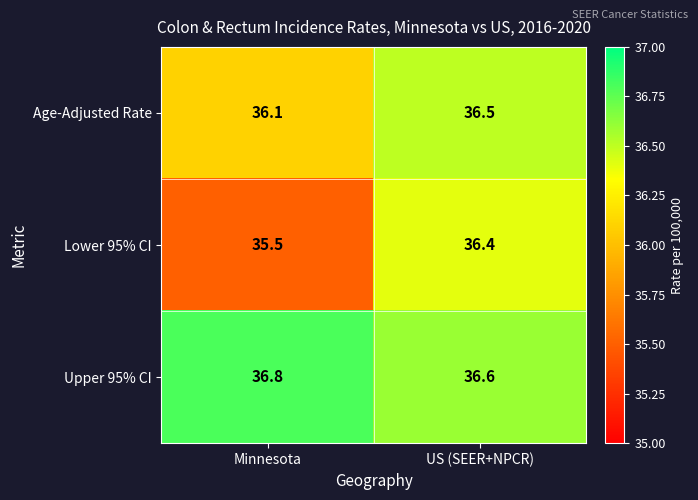

Reading right to left, what are all the values shown in this chart?

Age-Adjusted Rate: 36.5	36.1
Lower 95% CI: 36.4	35.5
Upper 95% CI: 36.6	36.8